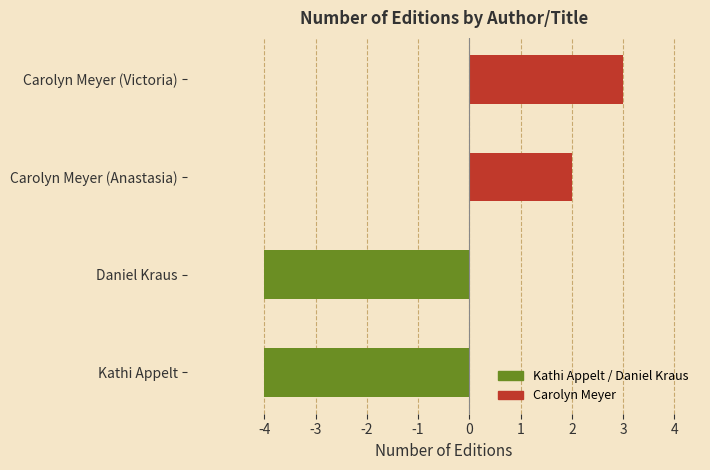

Reading top to bottom, extract all data points from this chart.

Carolyn Meyer (Victoria)=3	Carolyn Meyer (Anastasia)=2	Daniel Kraus=-4	Kathi Appelt=-4